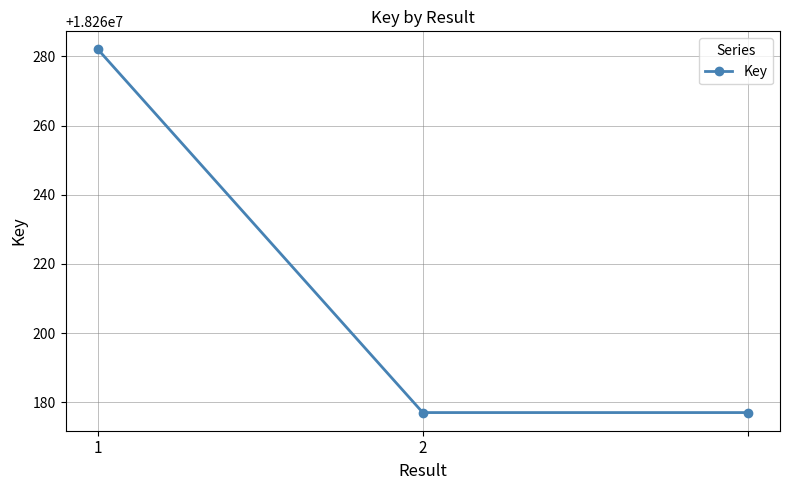

What is the value of the 3rd point from the left?

18260177